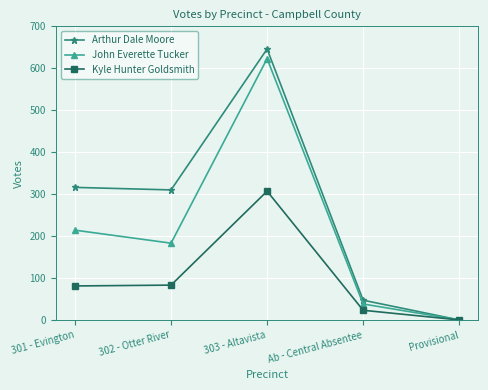

How many interior local peaks does the Arthur Dale Moore series have?

1